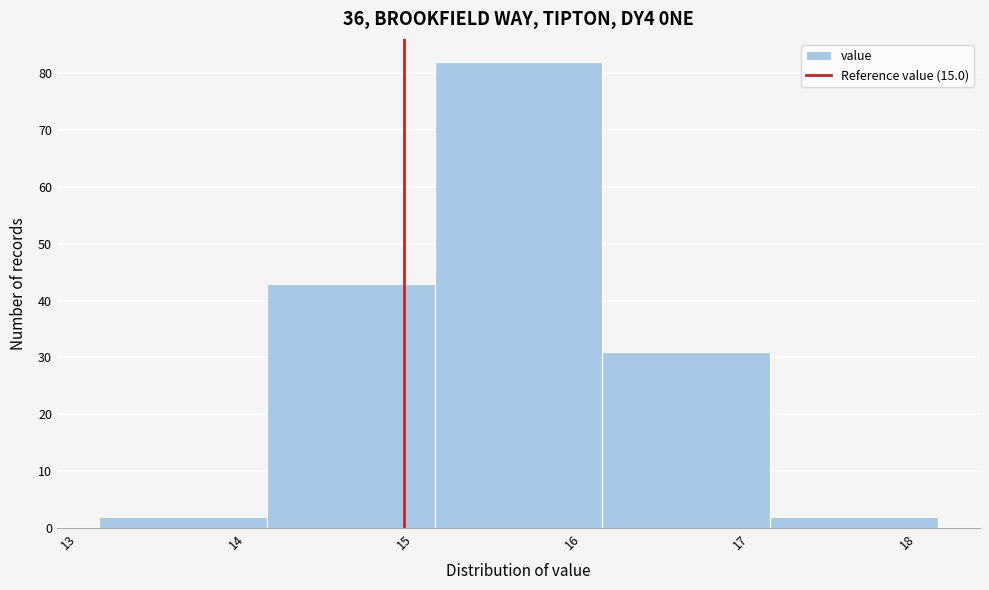

Reading left to right, transcribe this chart: for each bar, give the range it covers on the x-axis and its height. Neither the bar edges nor the heights are printed on the chart, so give them approximately, as read against the axes.

13.18 to 14.18: 2
14.18 to 15.18: 43
15.18 to 16.18: 82
16.18 to 17.18: 31
17.18 to 18.18: 2